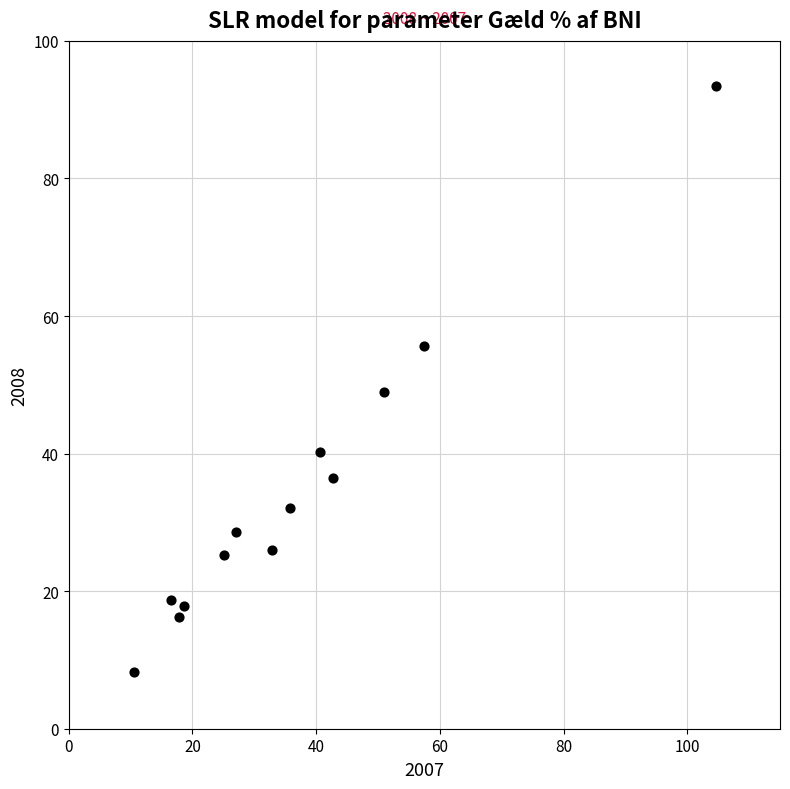

What Y value in the scatter plot is closest to 50?

49.0